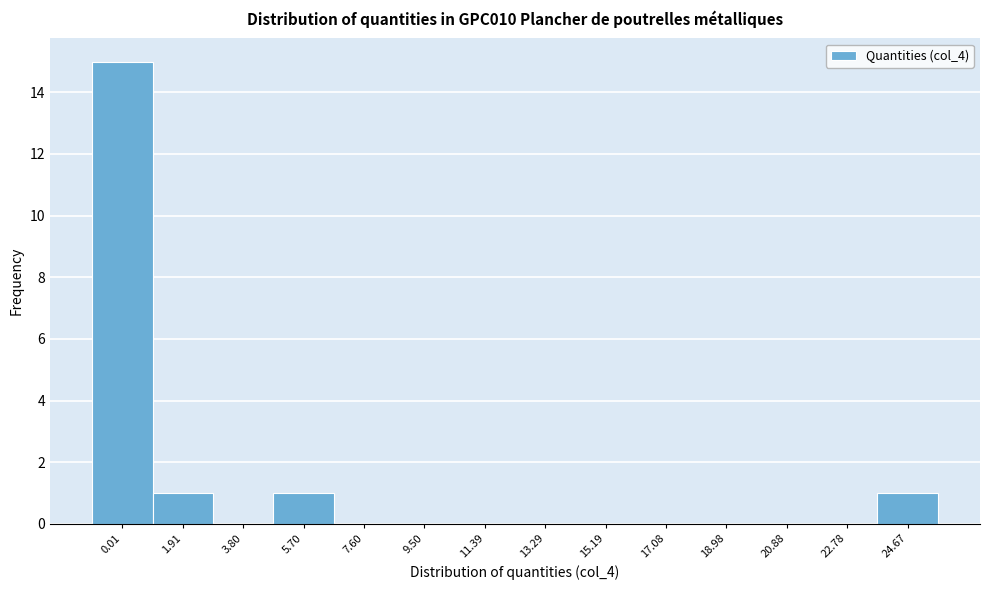

Reading left to right, what are all the values shown in this chart?

0.01=15	1.91=1	3.80=0	5.70=1	7.60=0	9.50=0	11.39=0	13.29=0	15.19=0	17.08=0	18.98=0	20.88=0	22.78=0	24.67=1